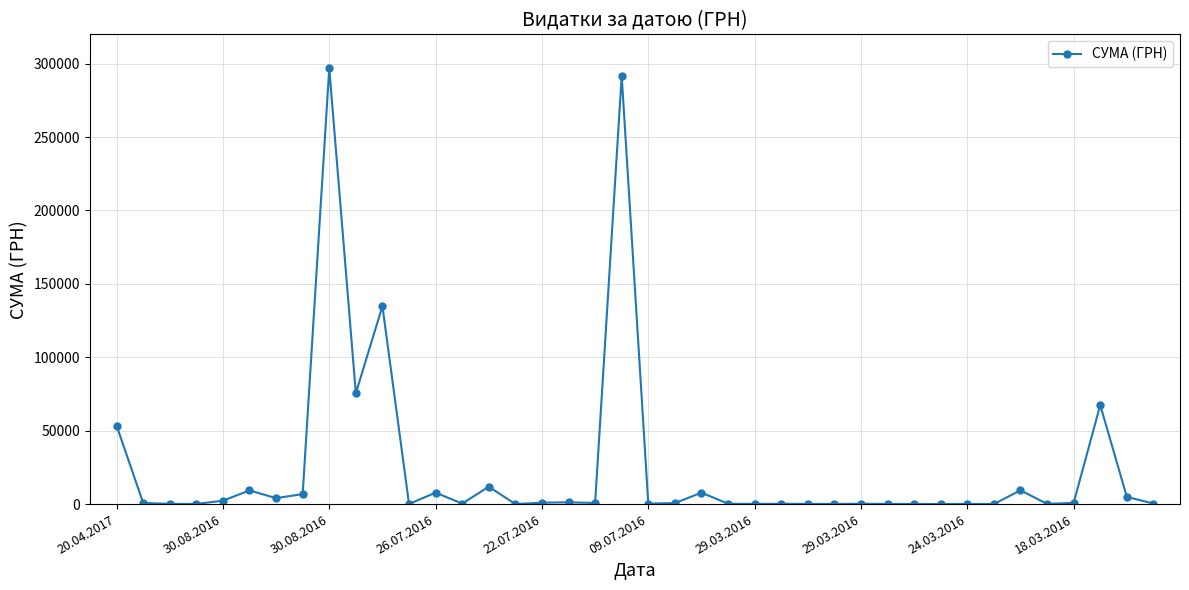

What is the maximum value shown in the chart?

296912.8